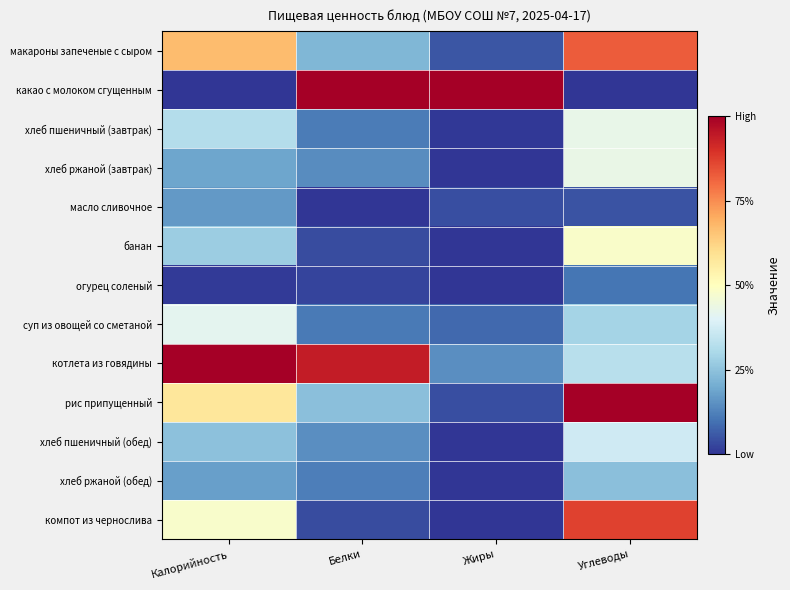

Reading left to right, extract all data points from this chart.

макароны запеченые с сыром: Калорийность=0.7	Белки=0.2	Жиры=0.1	Углеводы=0.8
какао с молоком сгущенным: Калорийность=0.0	Белки=1.0	Жиры=1.0	Углеводы=0.0
хлеб пшеничный (завтрак): Калорийность=0.3	Белки=0.1	Жиры=0.0	Углеводы=0.4
хлеб ржаной (завтрак): Калорийность=0.2	Белки=0.1	Жиры=0.0	Углеводы=0.4
масло сливочное: Калорийность=0.2	Белки=0.0	Жиры=0.0	Углеводы=0.0
банан: Калорийность=0.3	Белки=0.0	Жиры=0.0	Углеводы=0.5
огурец соленый: Калорийность=0.0	Белки=0.0	Жиры=0.0	Углеводы=0.1
суп из овощей со сметаной: Калорийность=0.4	Белки=0.1	Жиры=0.1	Углеводы=0.3
котлета из говядины: Калорийность=1.0	Белки=0.9	Жиры=0.1	Углеводы=0.3
рис припущенный: Калорийность=0.6	Белки=0.2	Жиры=0.0	Углеводы=1.0
хлеб пшеничный (обед): Калорийность=0.2	Белки=0.1	Жиры=0.0	Углеводы=0.4
хлеб ржаной (обед): Калорийность=0.2	Белки=0.1	Жиры=0.0	Углеводы=0.2
компот из чернослива: Калорийность=0.5	Белки=0.0	Жиры=0.0	Углеводы=0.9